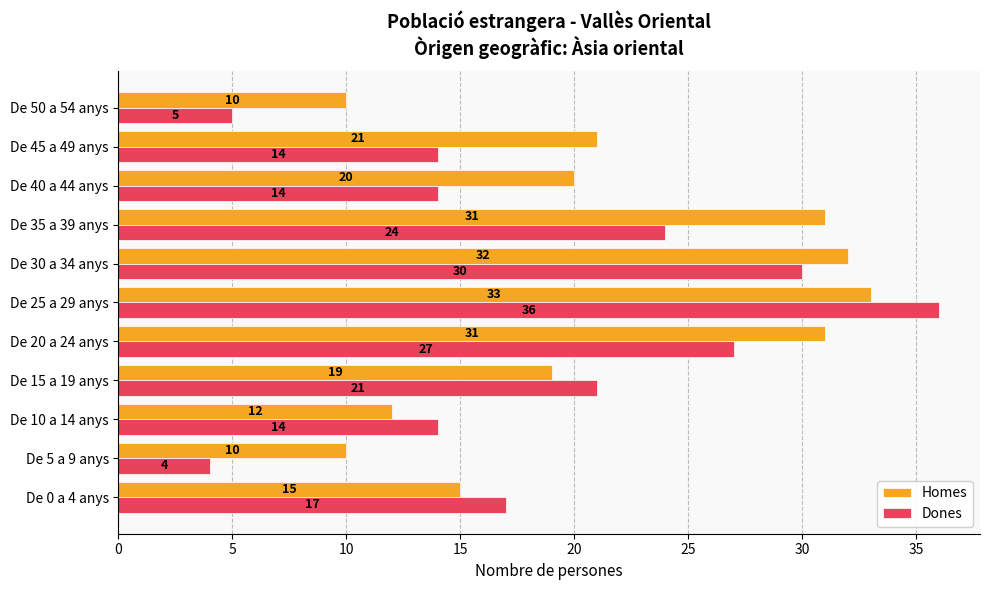

Which series has the largest total across all categories?

Homes